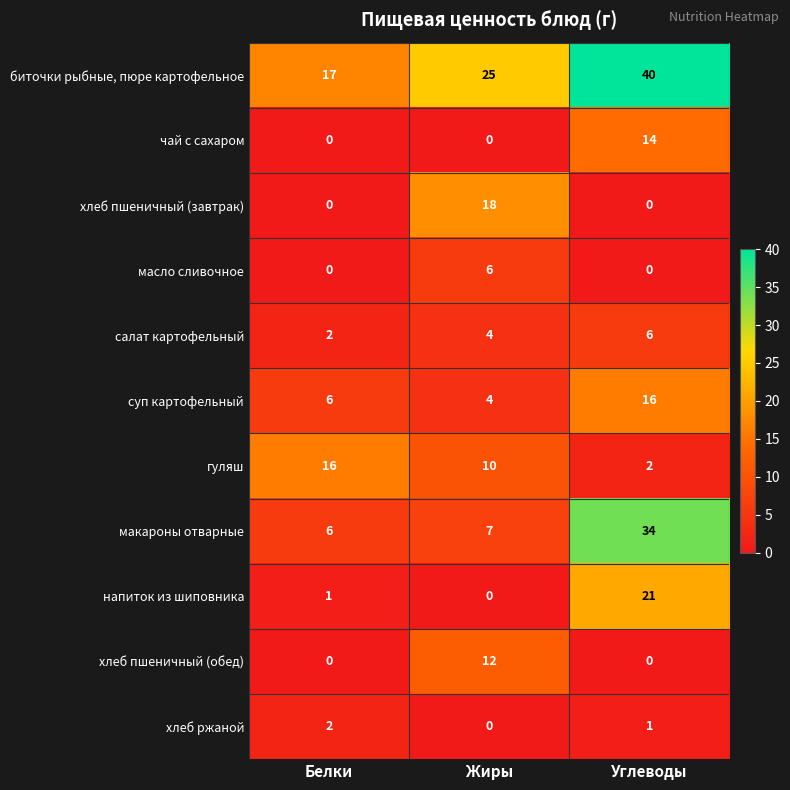

Is it true that биточки рыбные, пюре картофельное equals 25 at Белки?

False